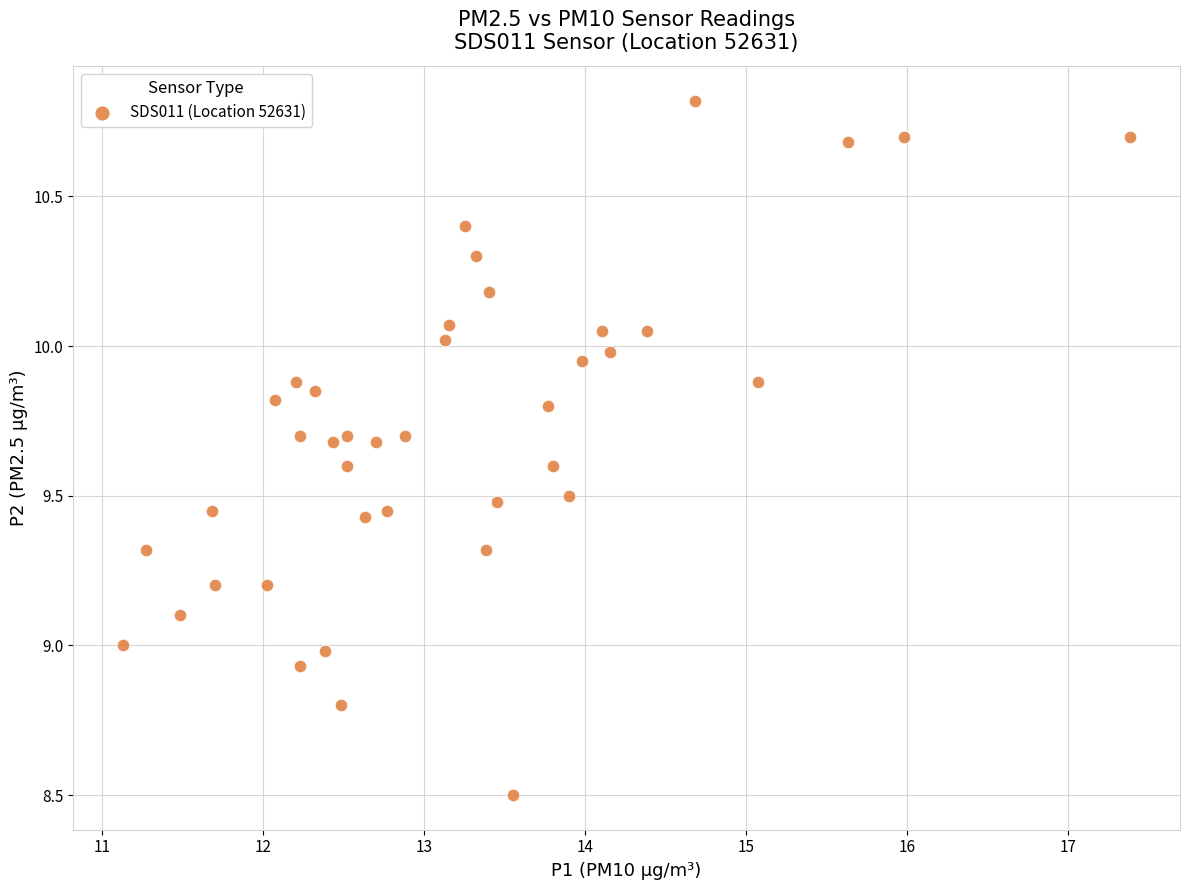

What is the range of X values (max minus min)?

6.2